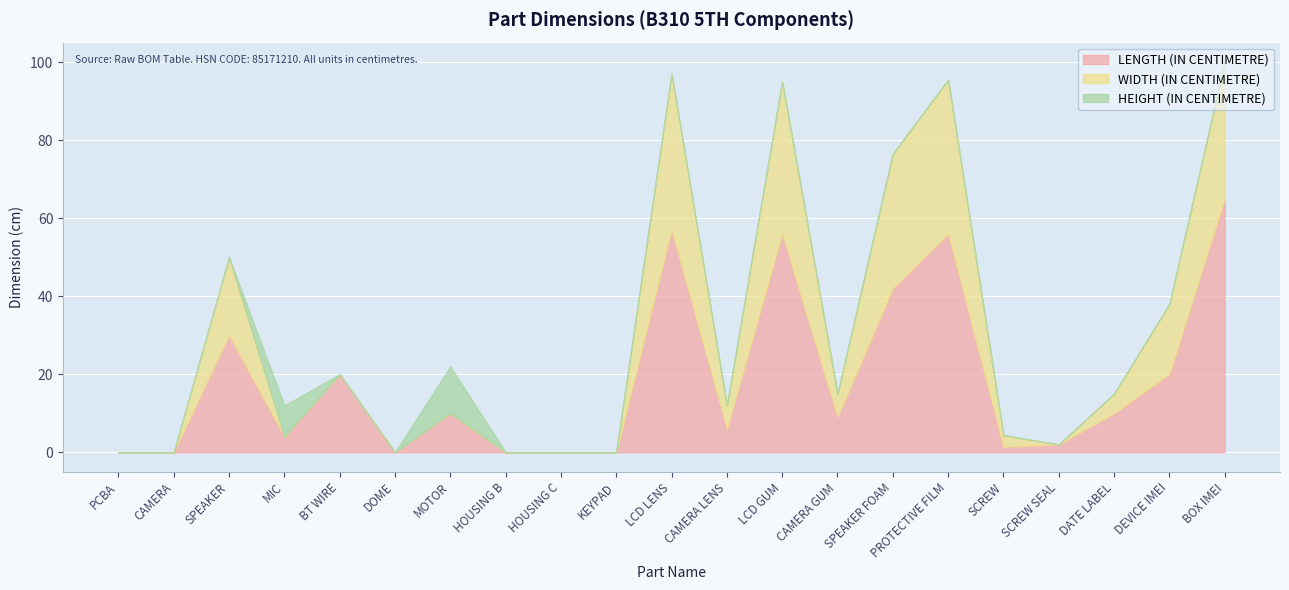

Where is HEIGHT (IN CENTIMETRE) nearest to the value 6?

MIC